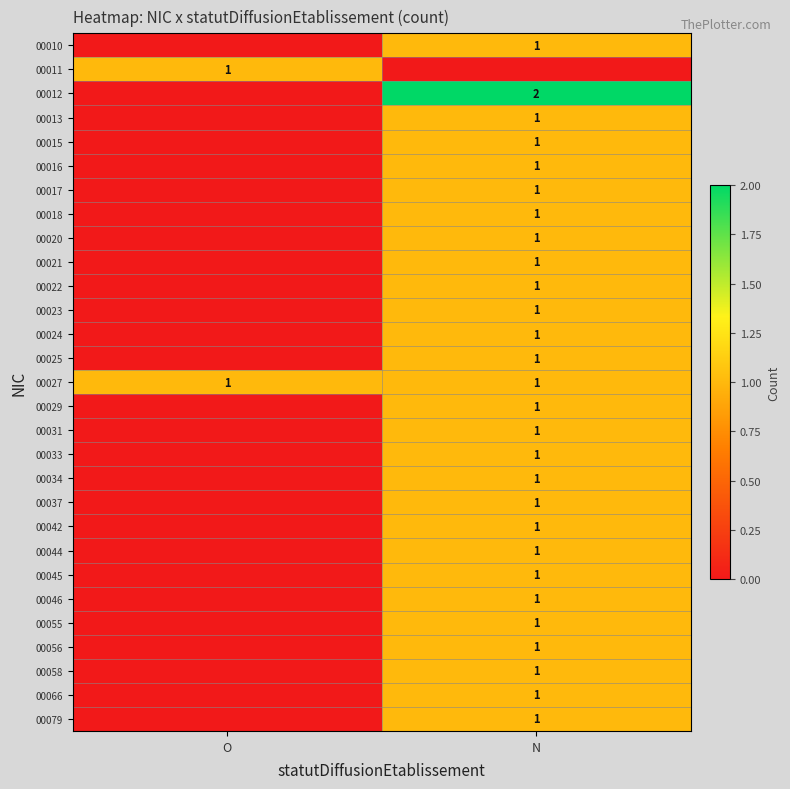

Is it true that 00044 equals 1 at N?

True